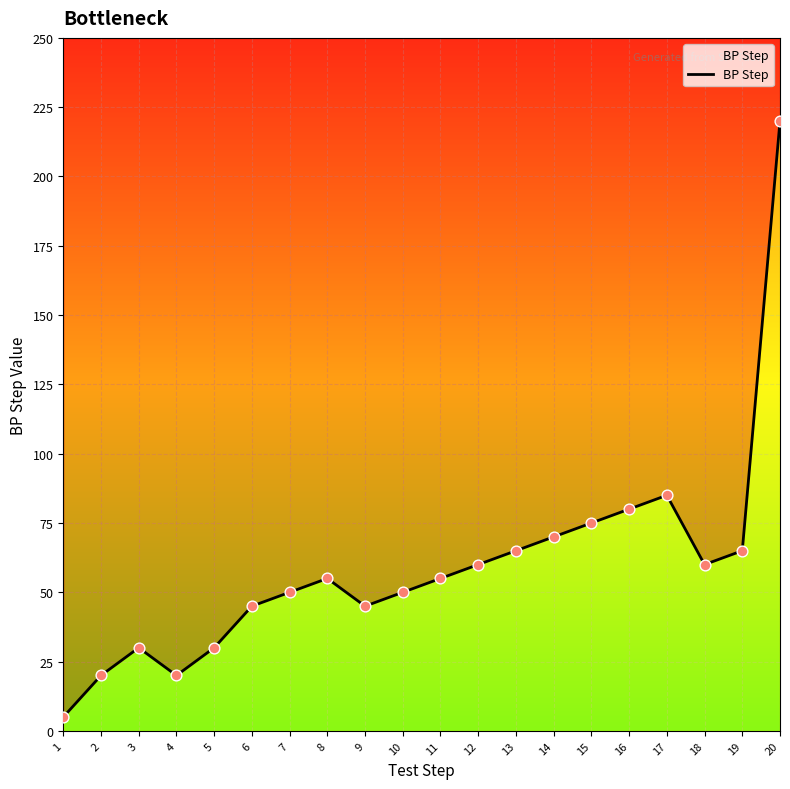

What is the change in value from 3 to 15?

+45